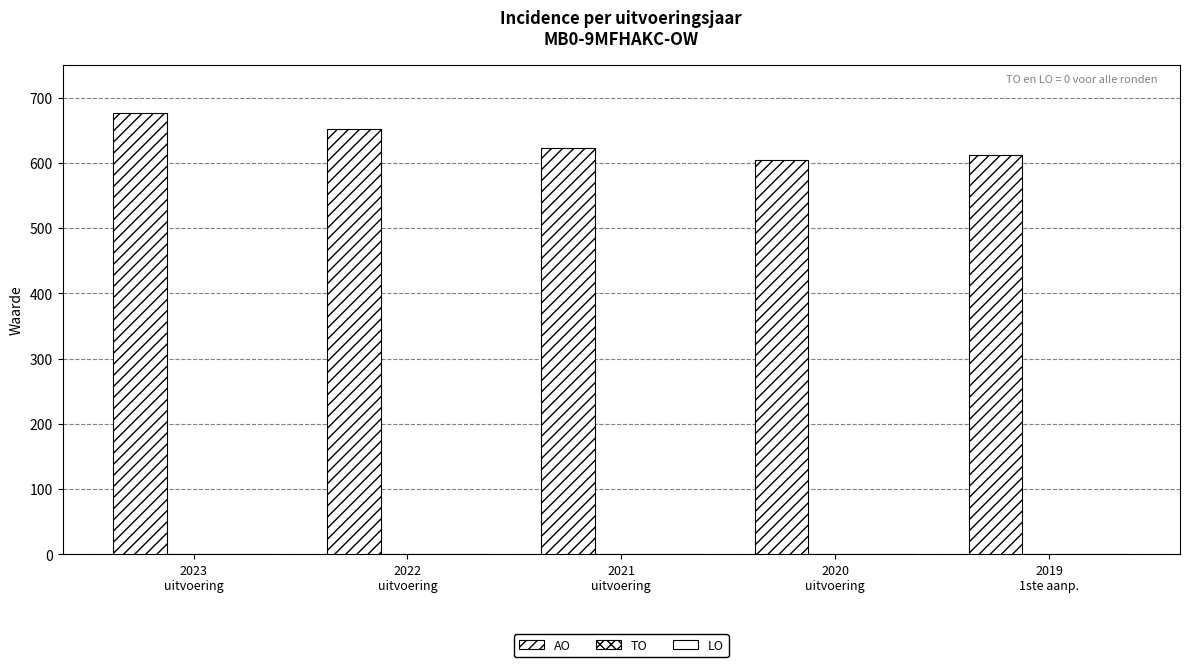

How many bars are there in total?

5